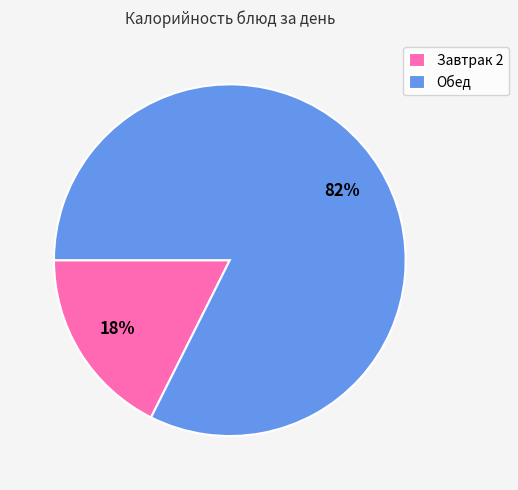

How many segments does this pie chart have?

2